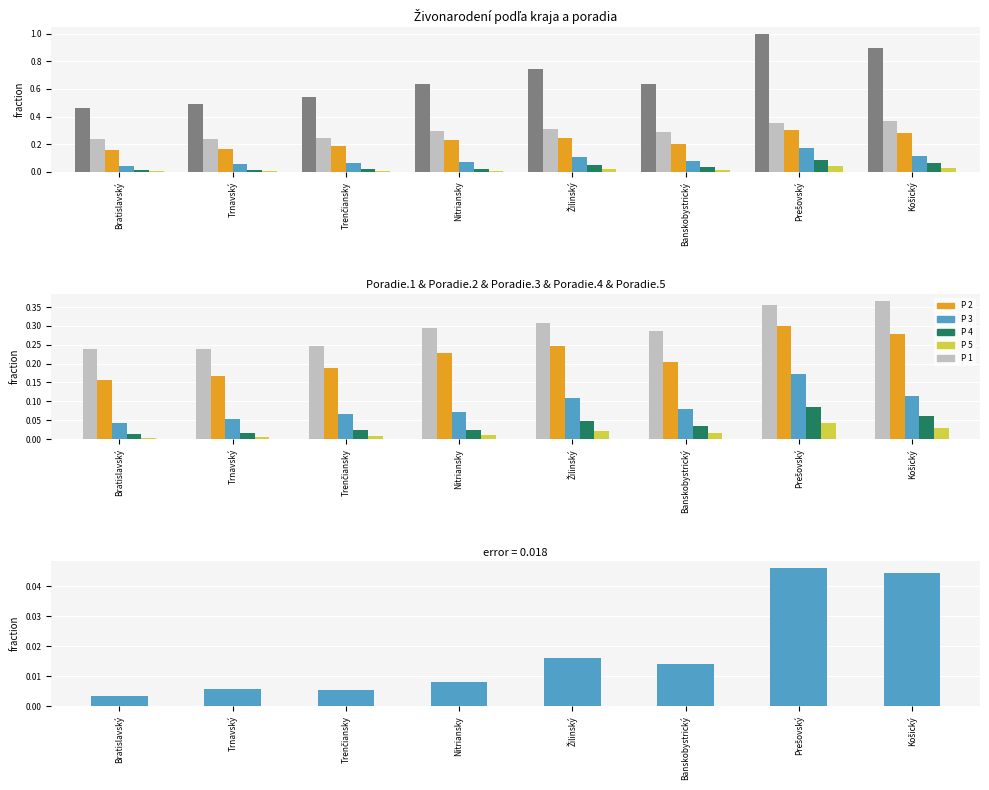

At which category does the chart reach its peak across all series?

Prešovský